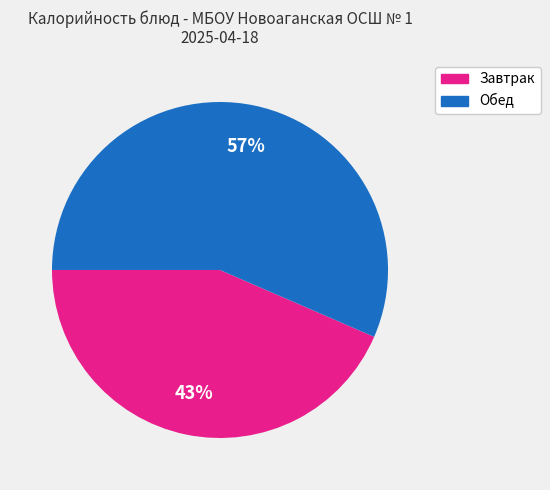

To the nearest percent, what is the average slice percentage?

50%